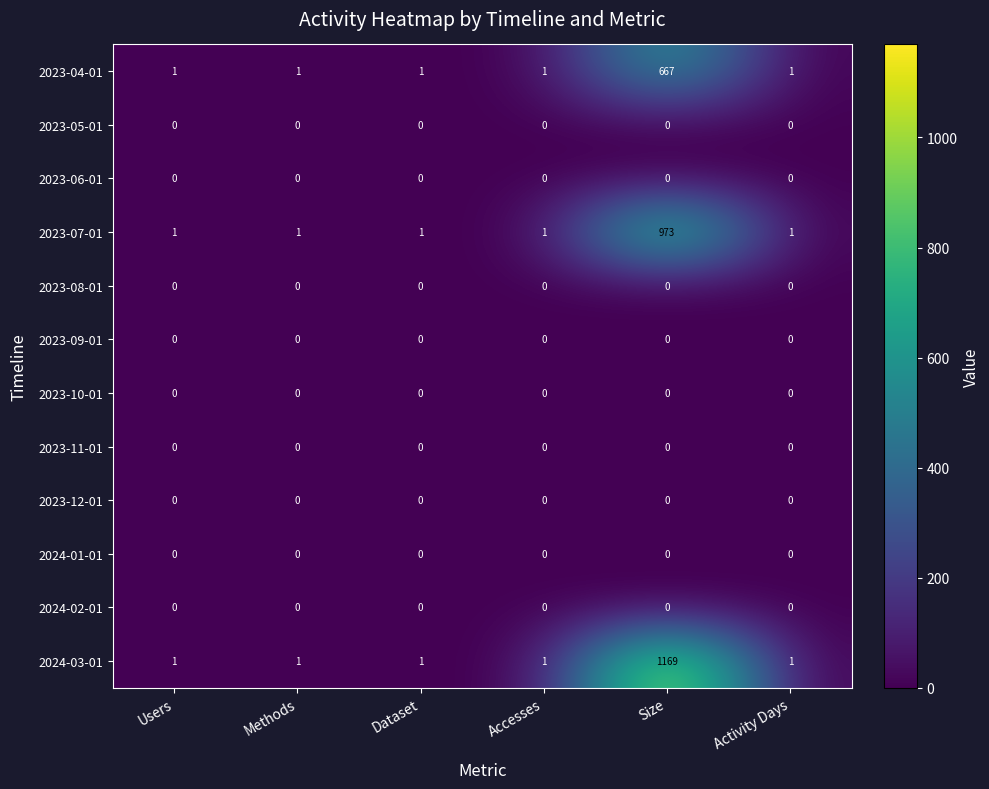

What is the sum of all 2024-03-01 values?

1174